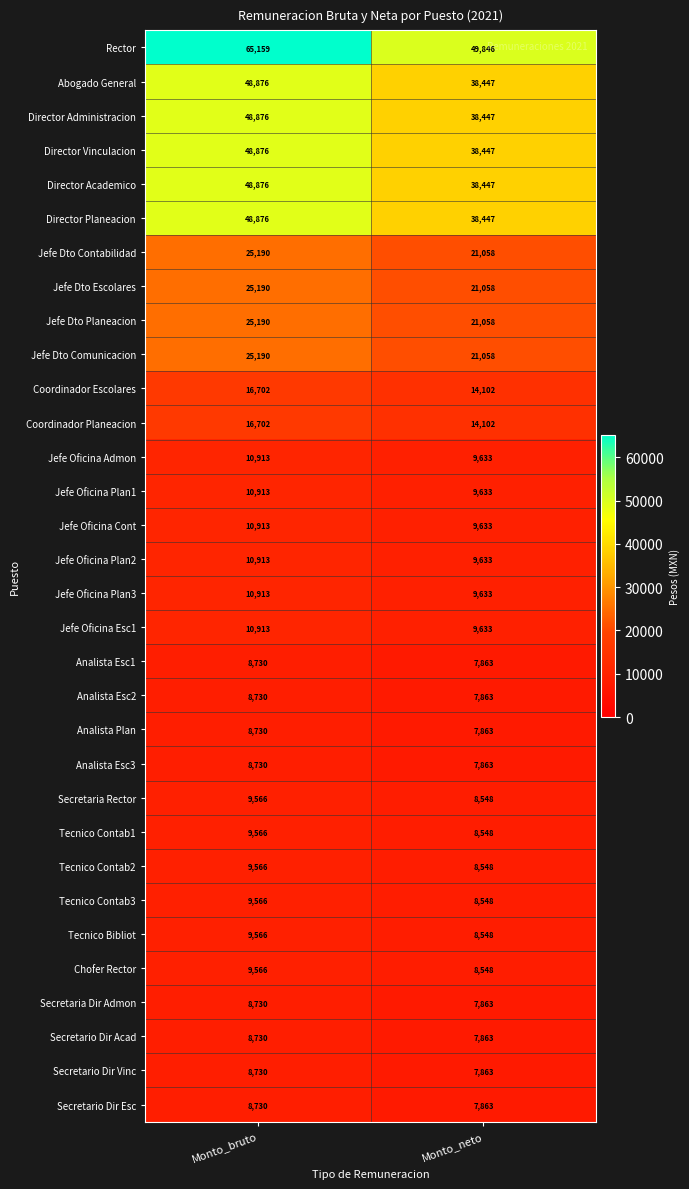

What is the total value across all series at Monto_bruto?

636417